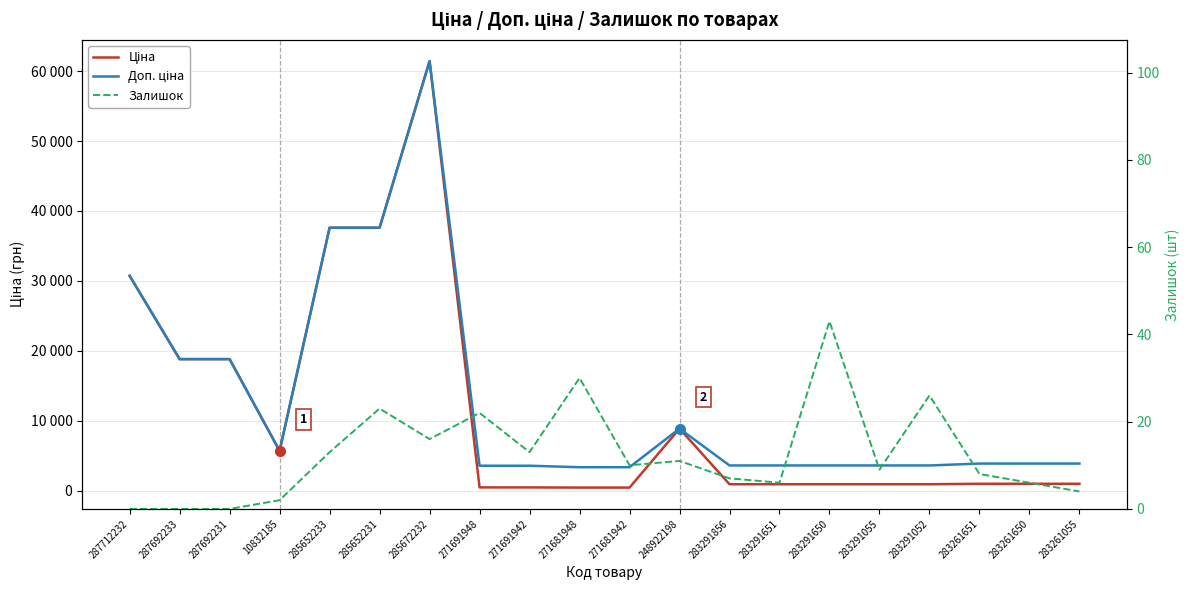

Rank the series at 285652231 from lowest to highest value.

Залишок, Ціна, Доп. ціна